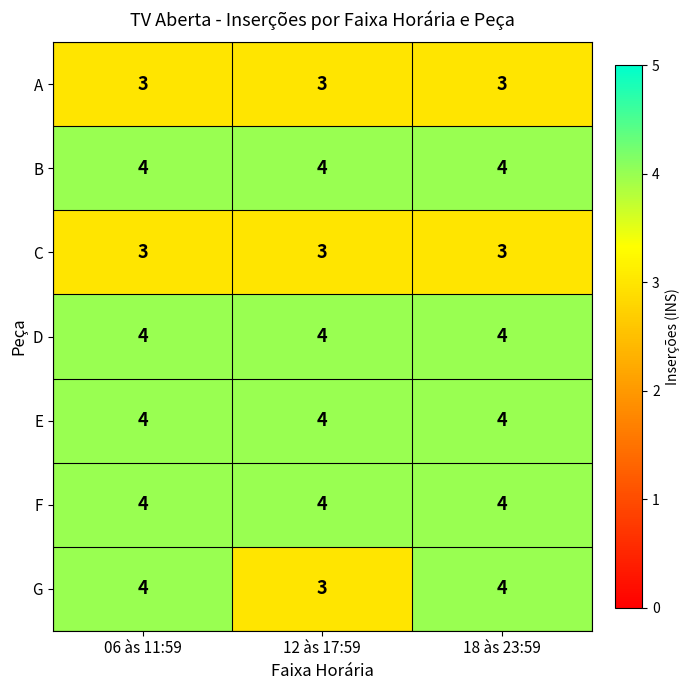

What is the maximum value for E?

4